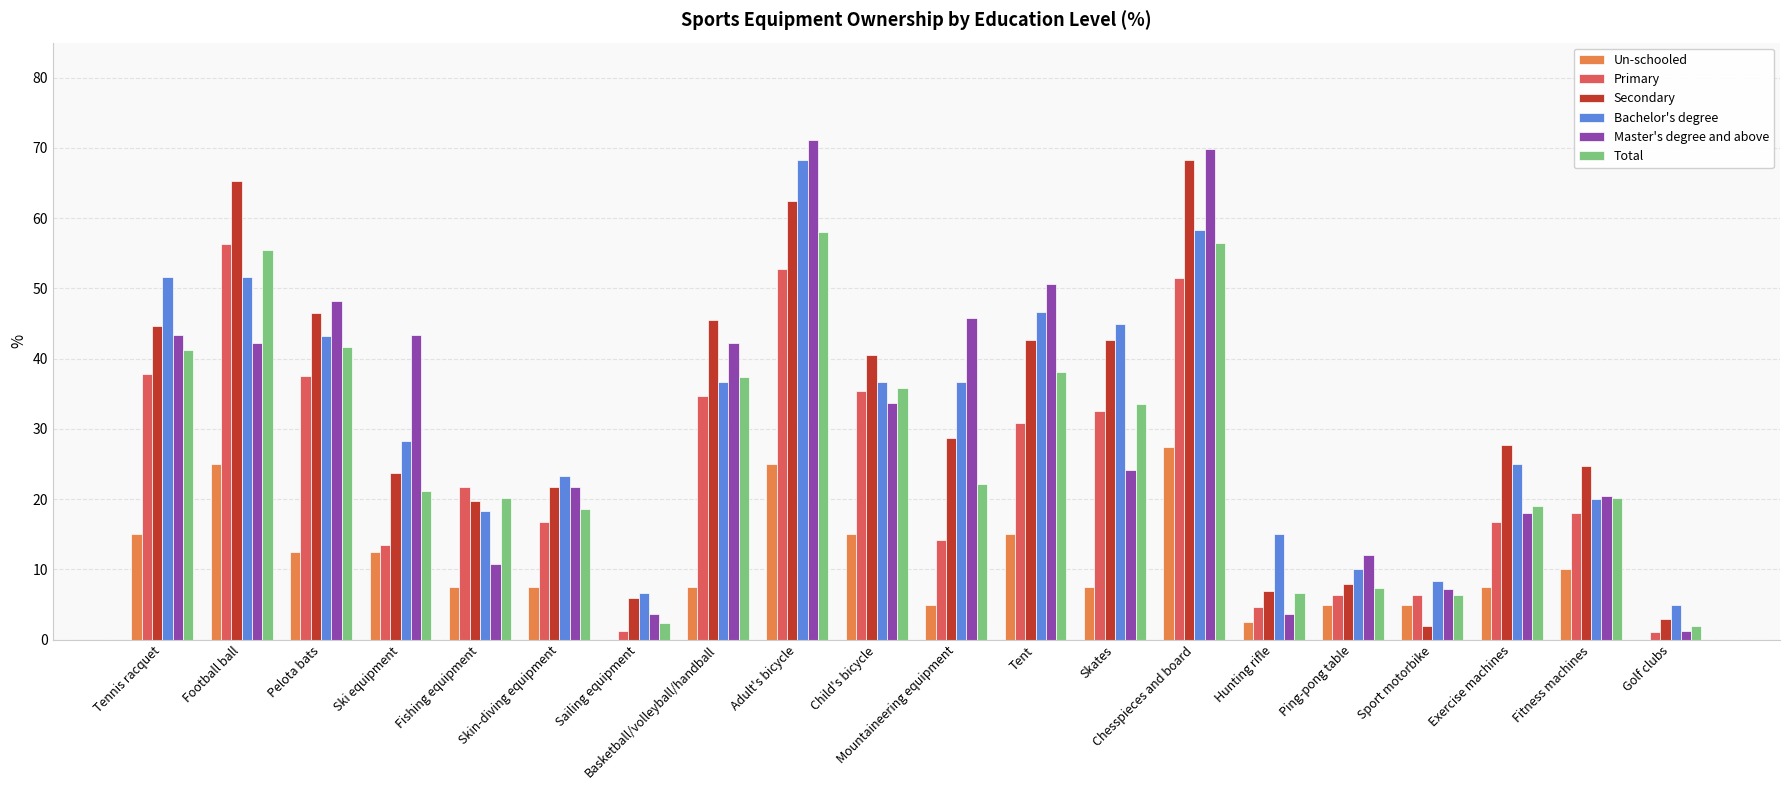

True or false: Un-schooled has a value of 7.7 at Chesspieces and board.

False